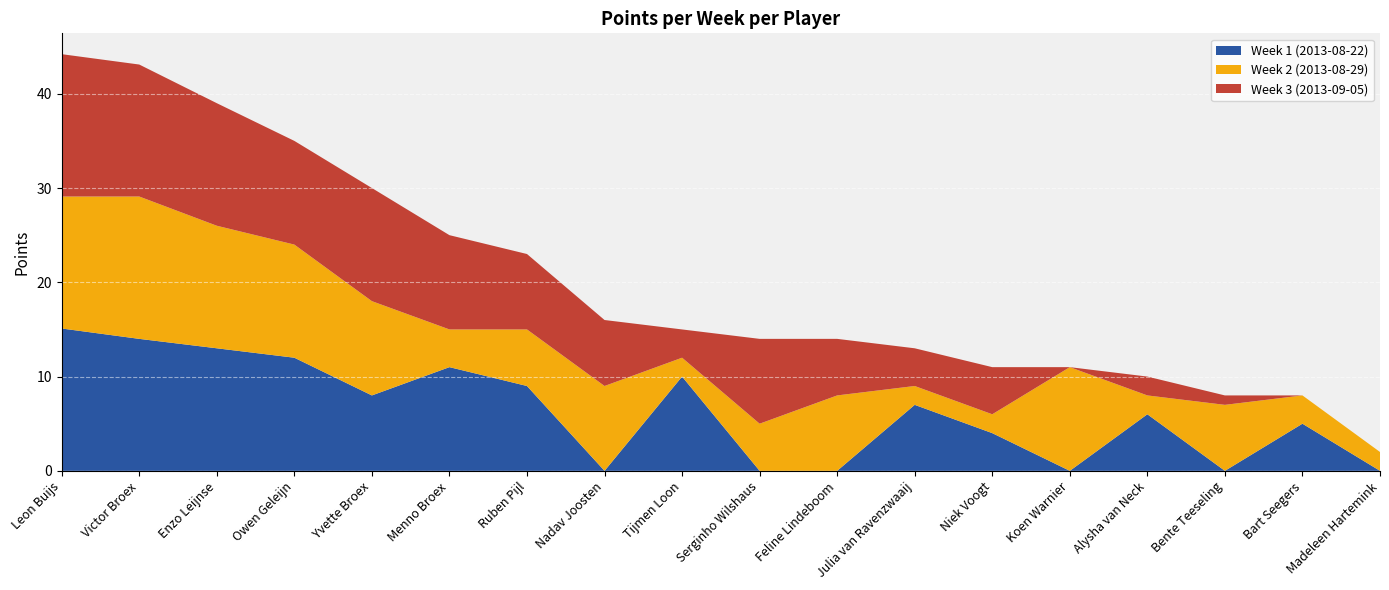

What is the label of the 7th point from the right?

Julia van Ravenzwaaij